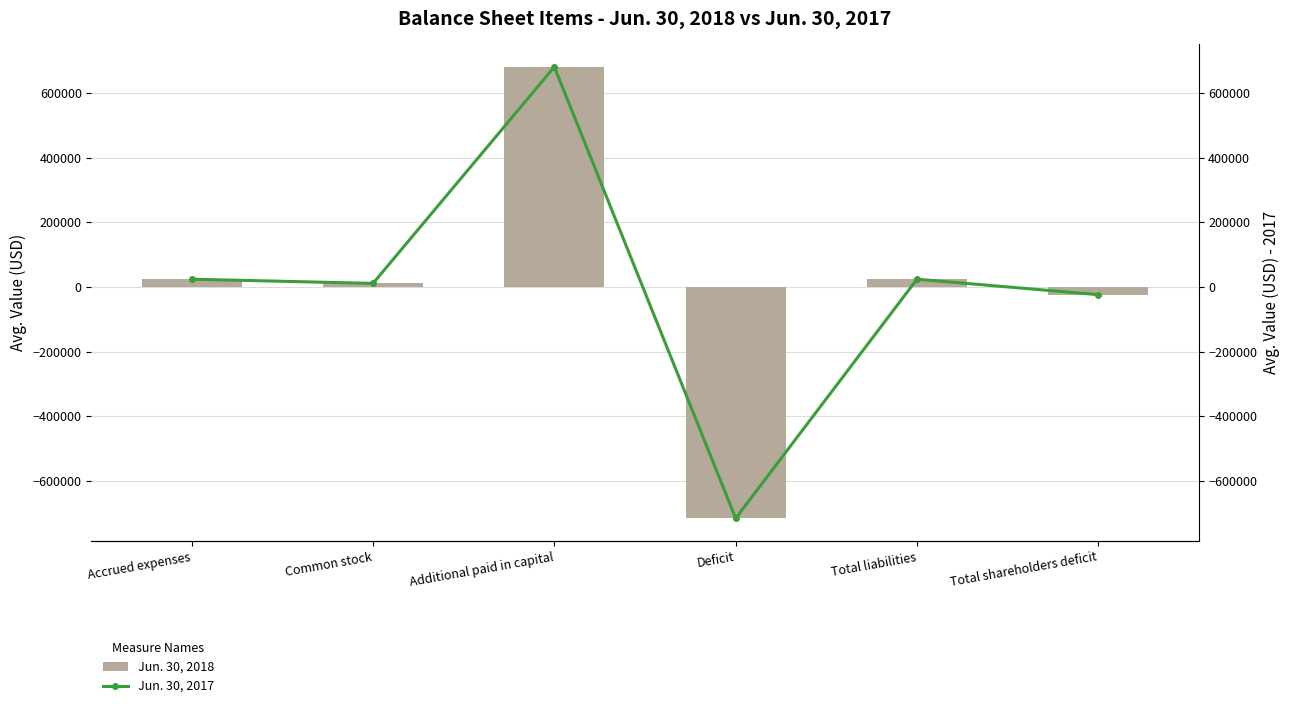

At which category does the chart reach its peak across all series?

Additional paid in capital